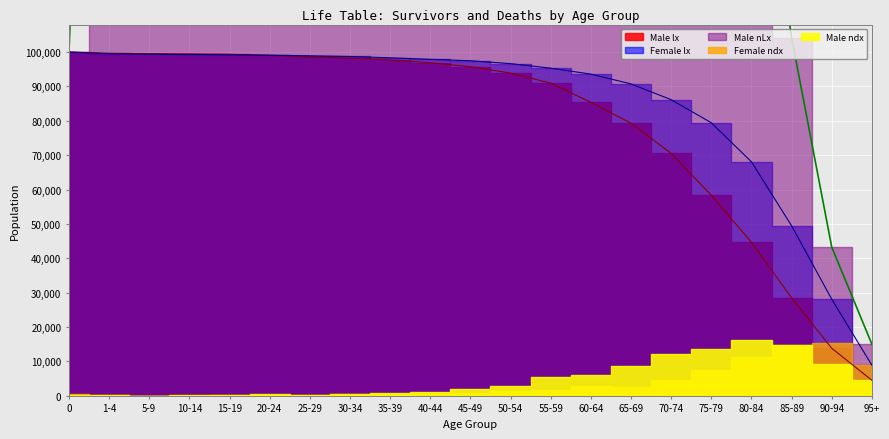

Where do Female lx and Male lx first cross each other?

15-19 and 20-24